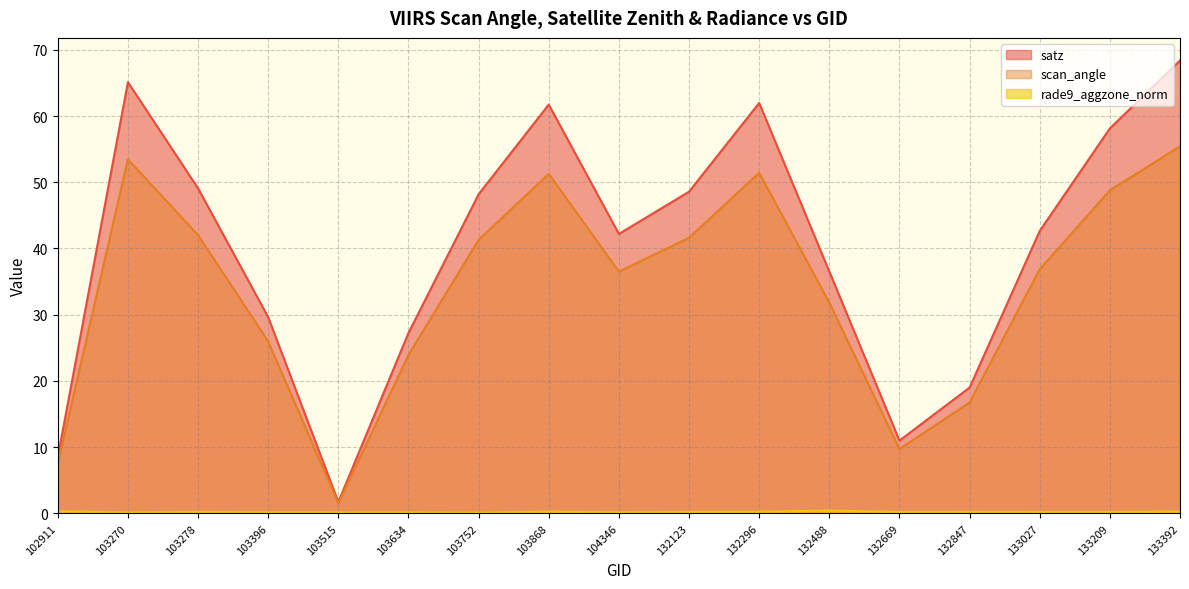

How many values in the scan_angle series are below 36?

7